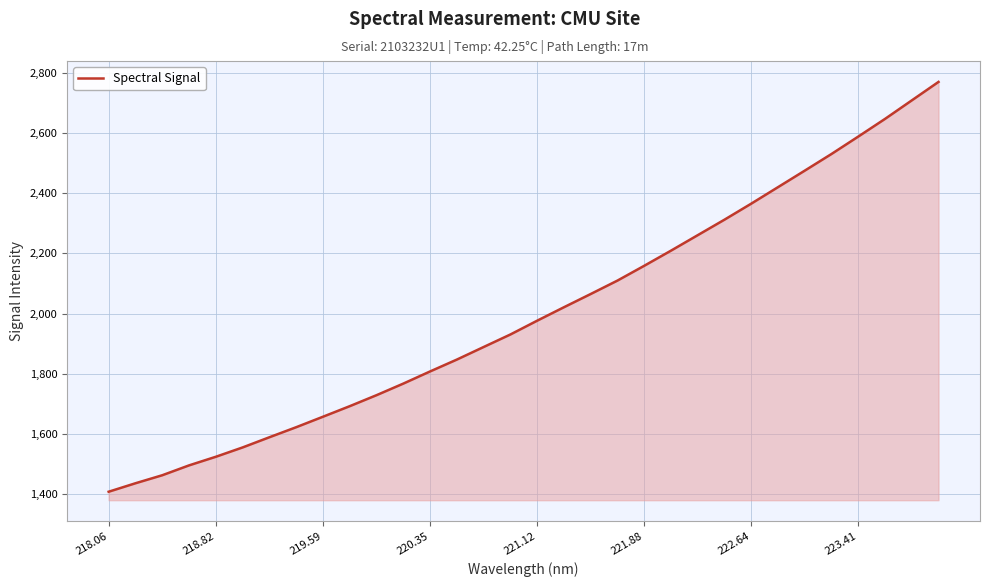

What is the minimum value shown in the chart?

1408.5